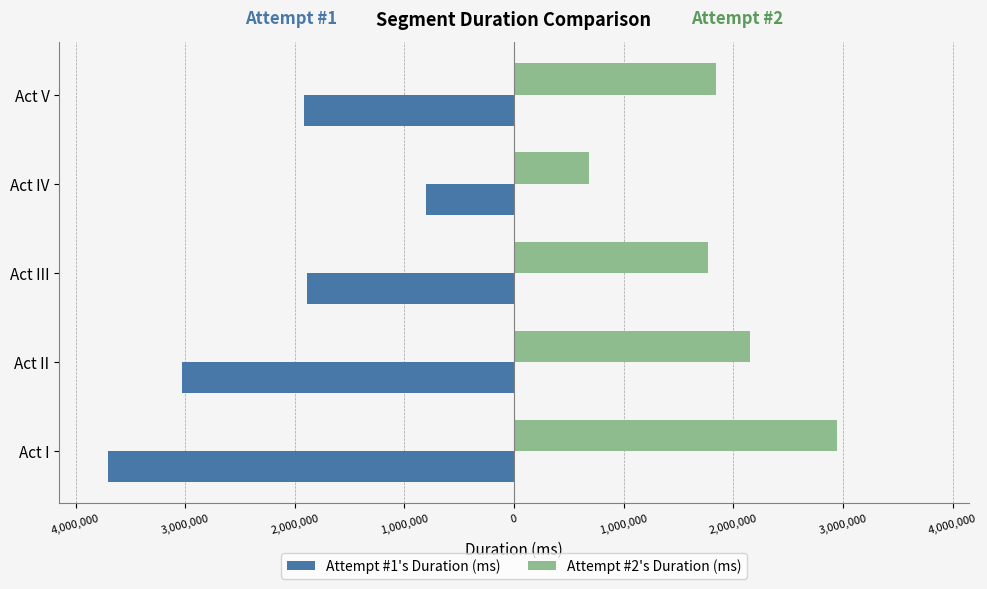

What are all the series names shown in the legend?

Attempt #1's Duration (ms), Attempt #2's Duration (ms)